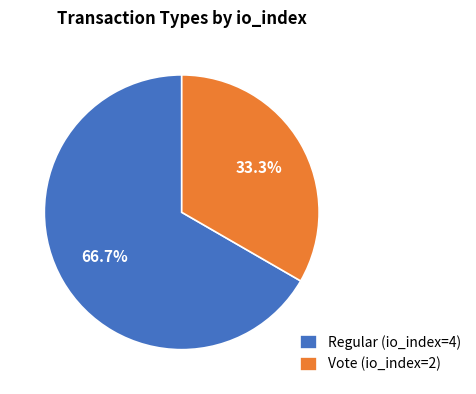

Which has a higher value, Regular (io_index=4) or Vote (io_index=2)?

Regular (io_index=4)